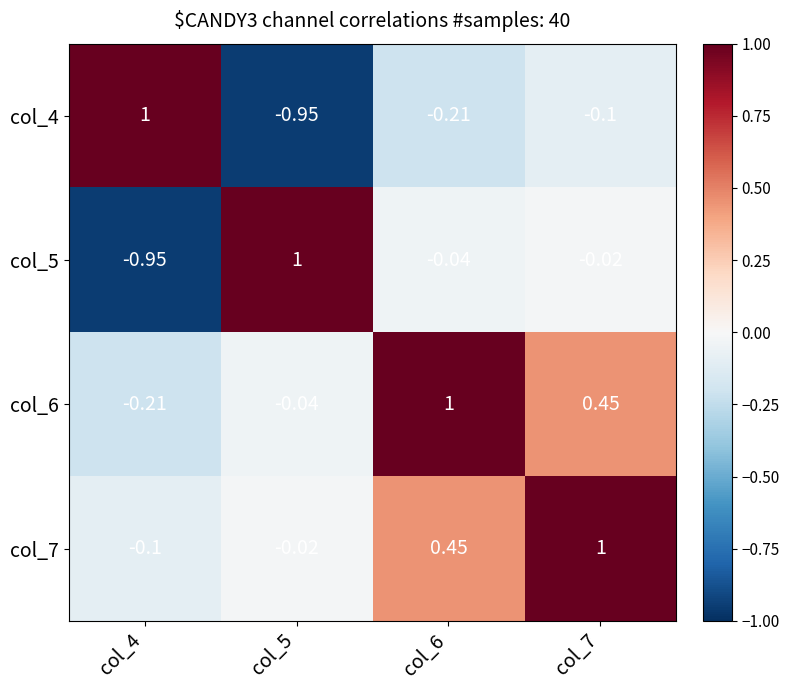

Is the value of col_5 at col_4 greater than the value of col_4 at col_7?

No